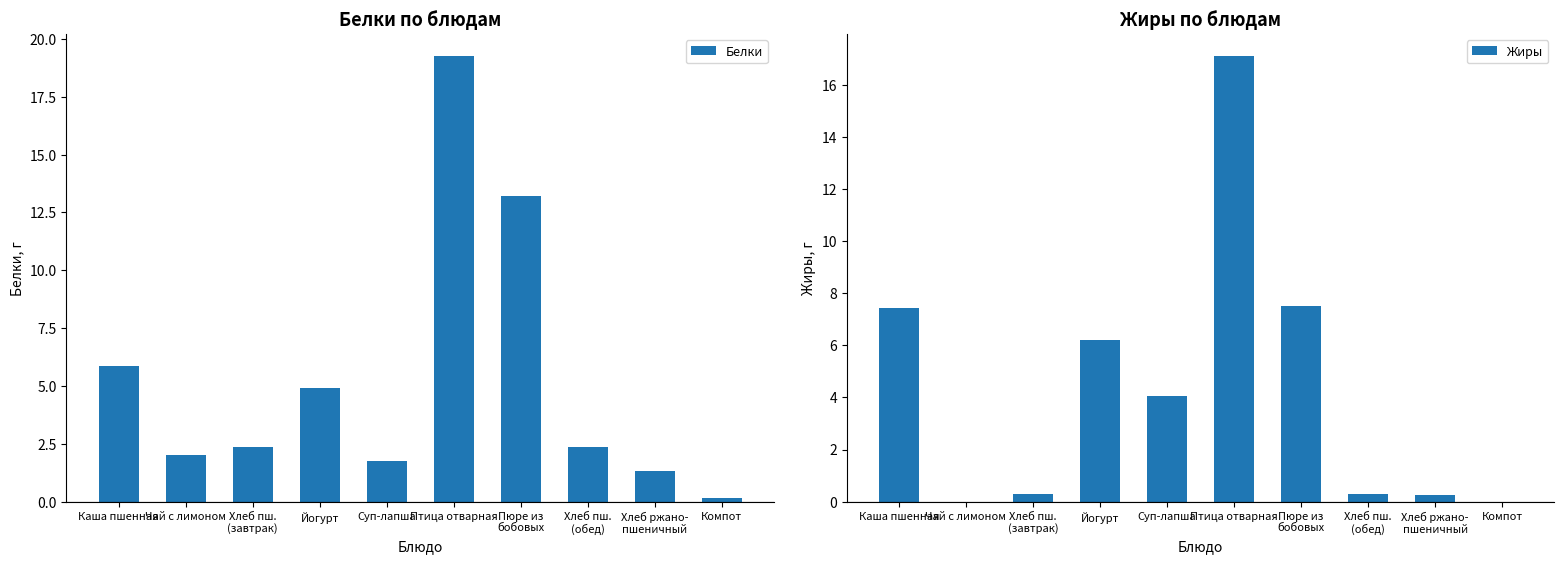

The value of Белки at Компот is 0.2. True or false?

True